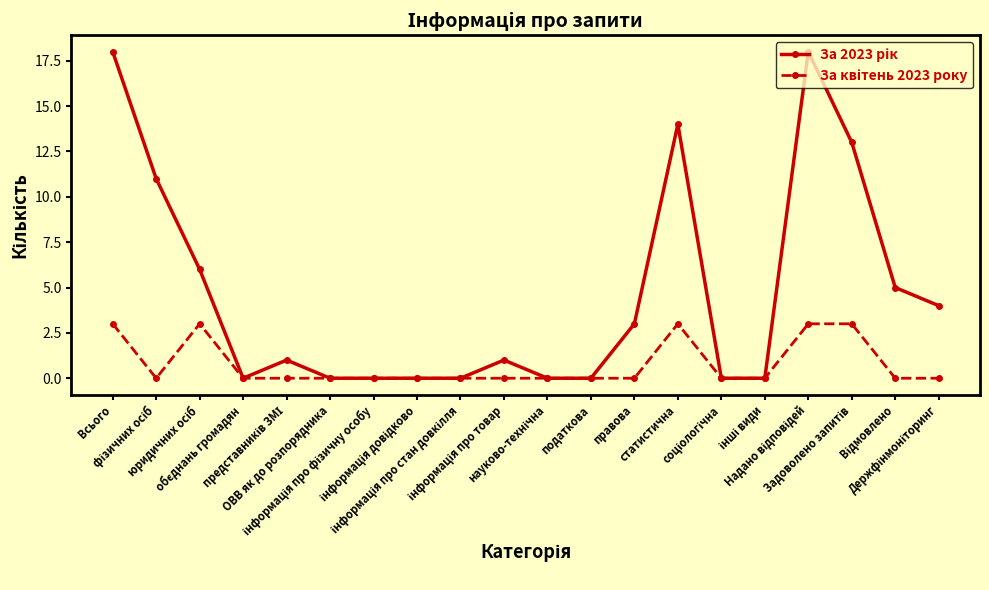

What is the greatest value displayed?

18